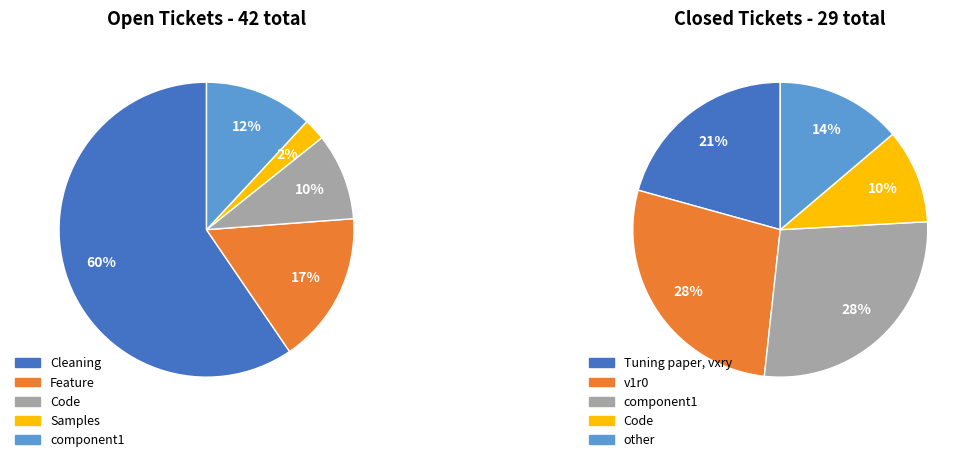

How many slices are in this pie chart?

5